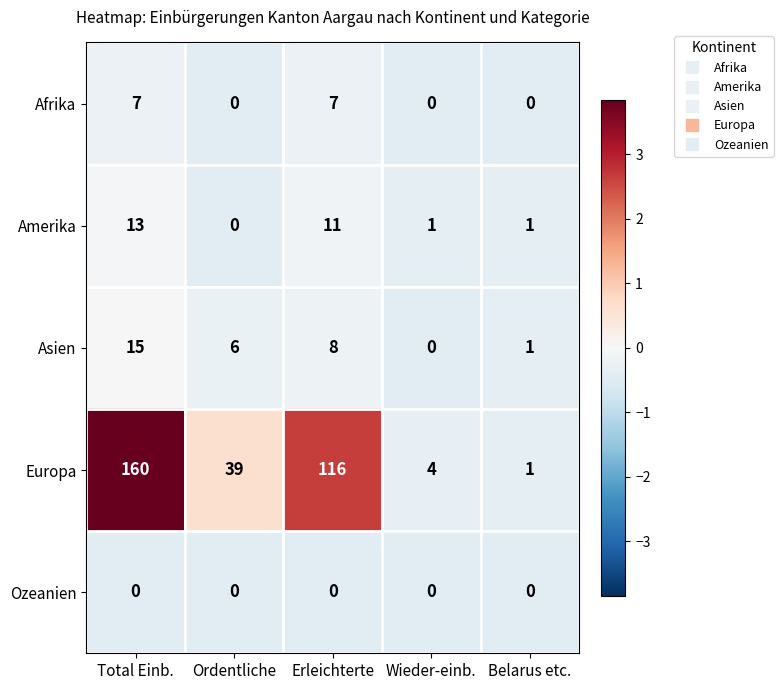

At which label does Europa first exceed 39?

Total Einb.